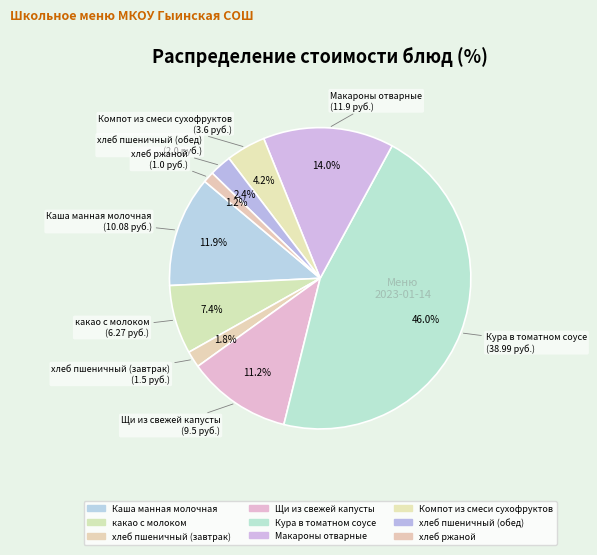

How many slices are in this pie chart?

9